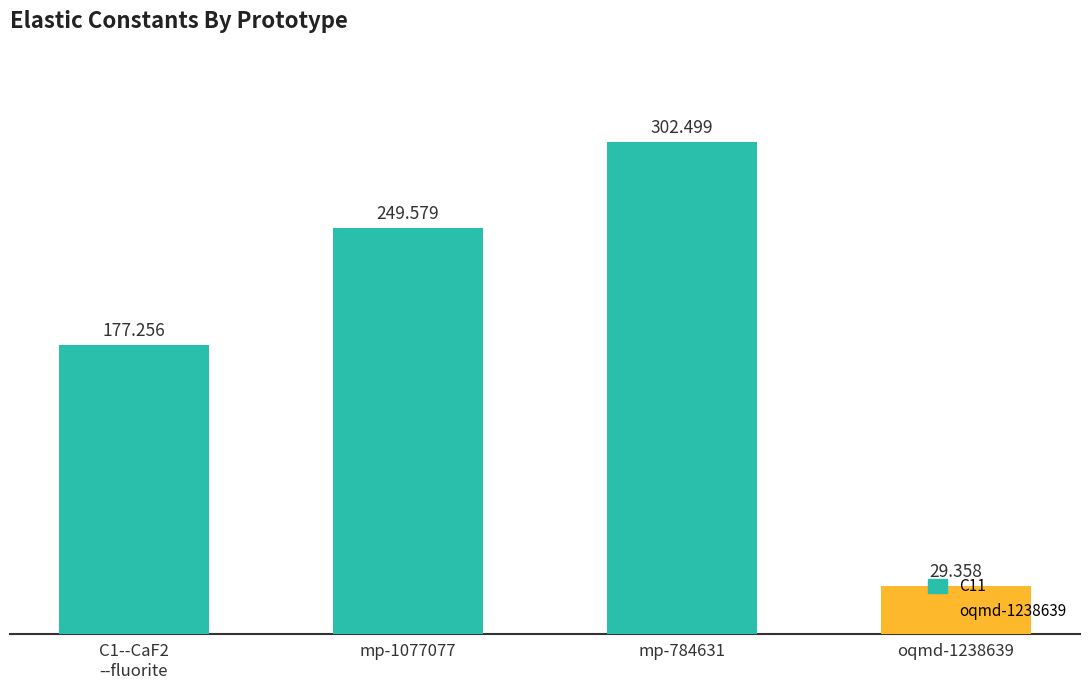

How many bars are there in total?

4